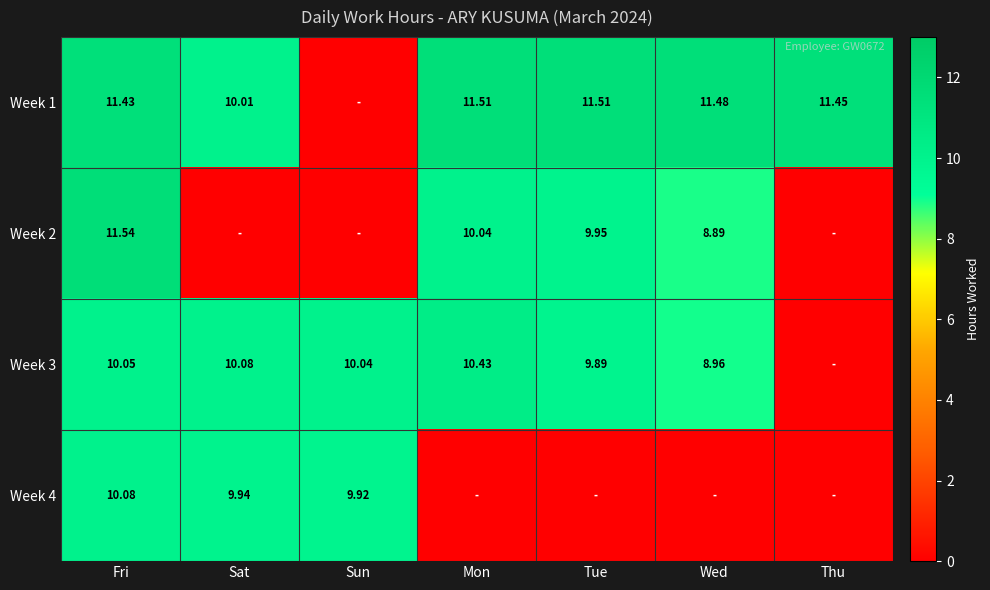

Is the value of Week 4 at Sun greater than the value of Week 2 at Mon?

No